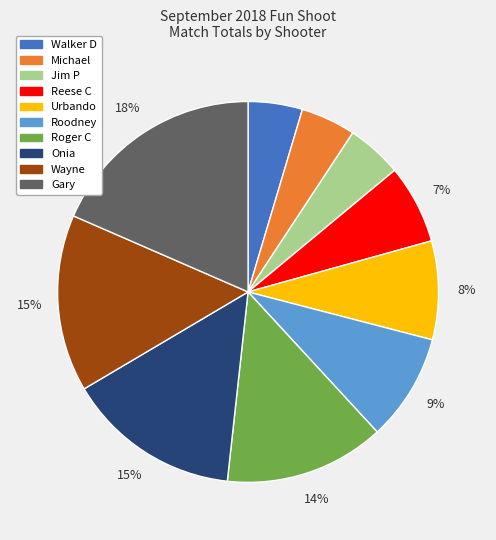

Which slice is the largest?

Gary